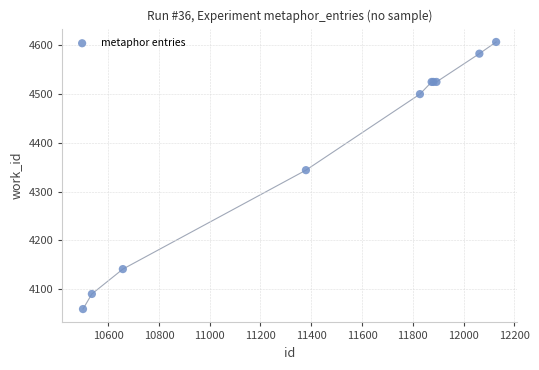

What Y value in the scatter plot is closest to 4333?

4344